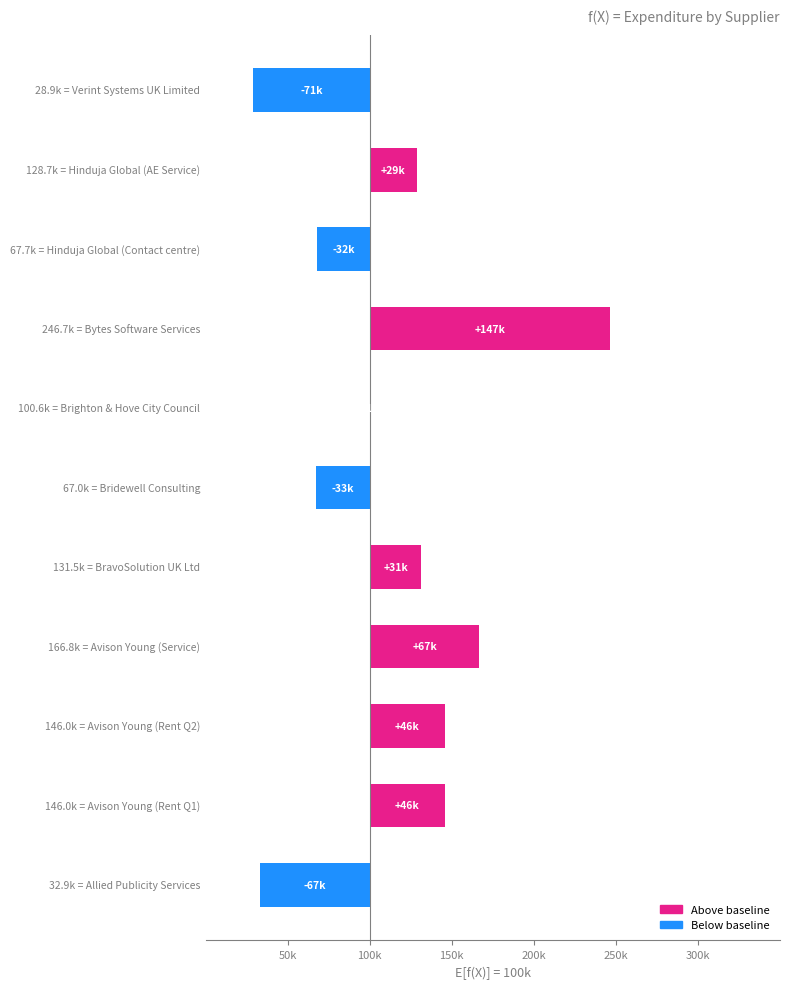

How many values are below zero?

4